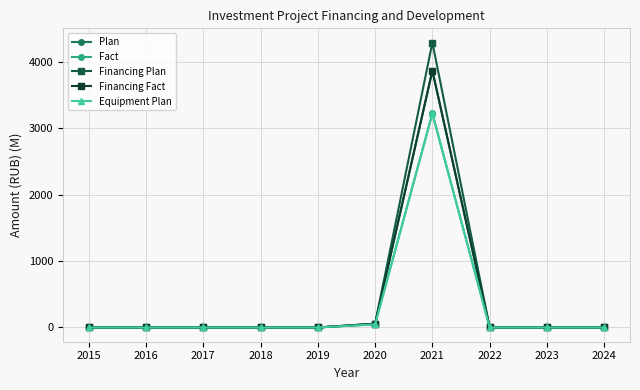

True or false: Financing Fact and Equipment Plan cross at least once.

False